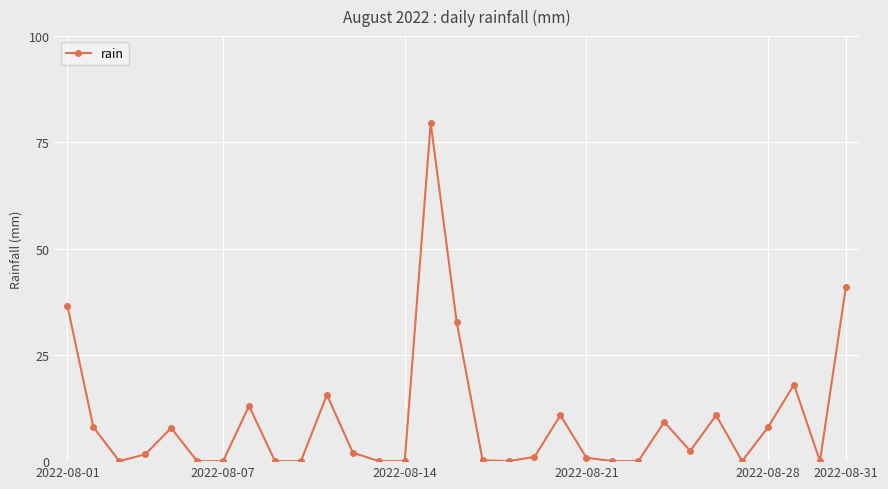

True or false: there are more than 2 points higher than both neighbors.

True